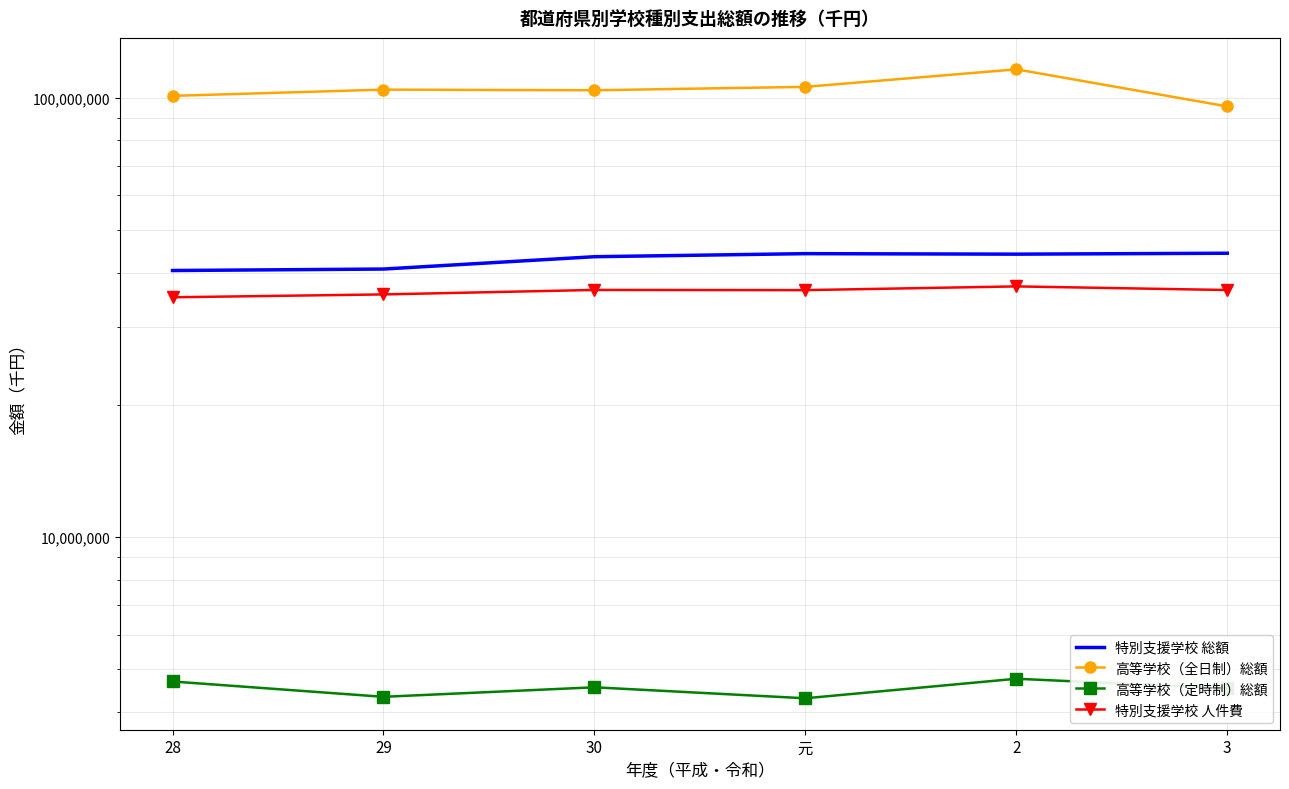

Count the number of data series in this chart.

4